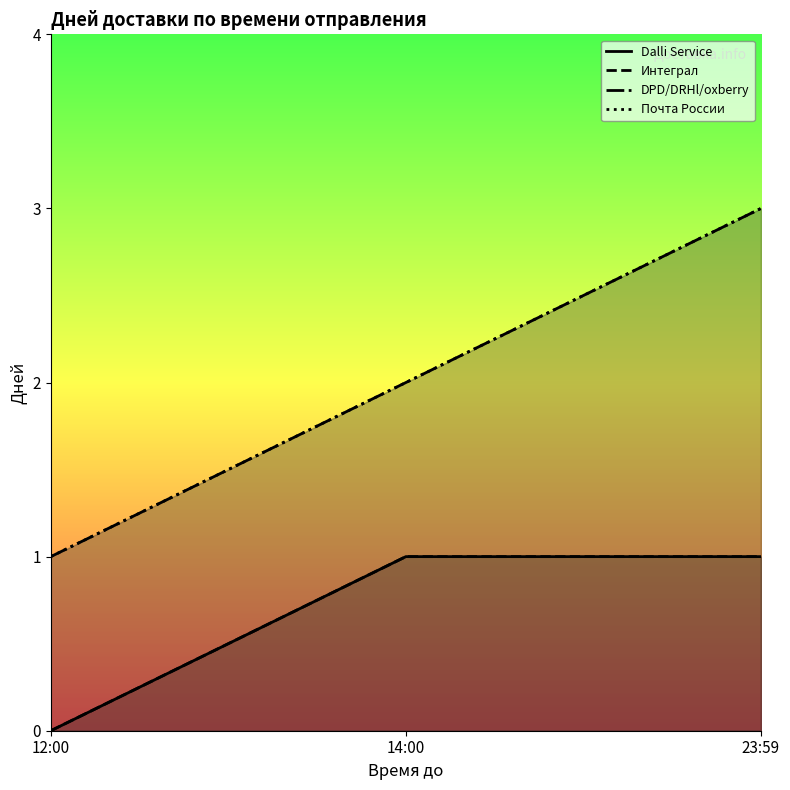

True or false: DPD/DRHl/oxberry has a value of 1 at 12:00.

False